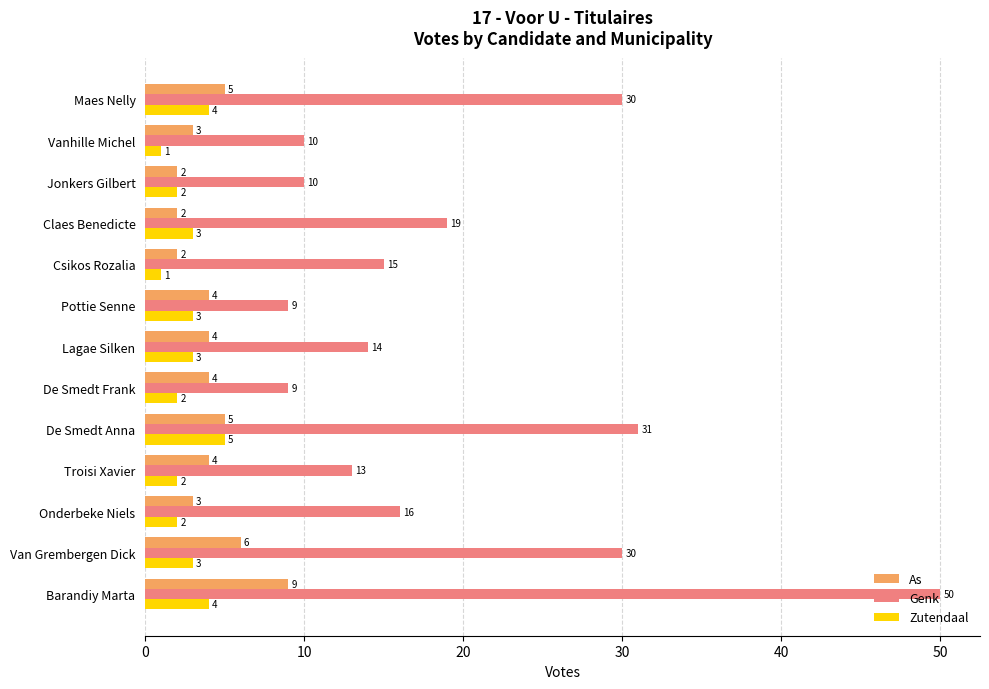

At how many categories does at least one series exceed 40?

1